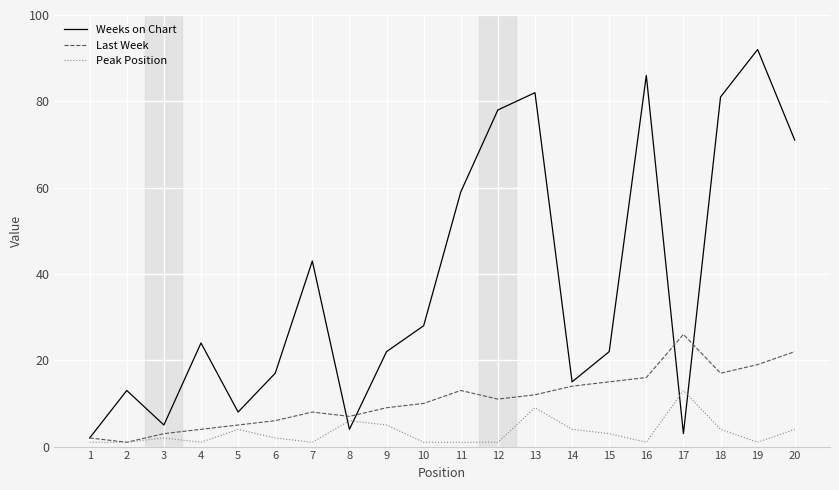

Which series has the widest spread of values?

Weeks on Chart